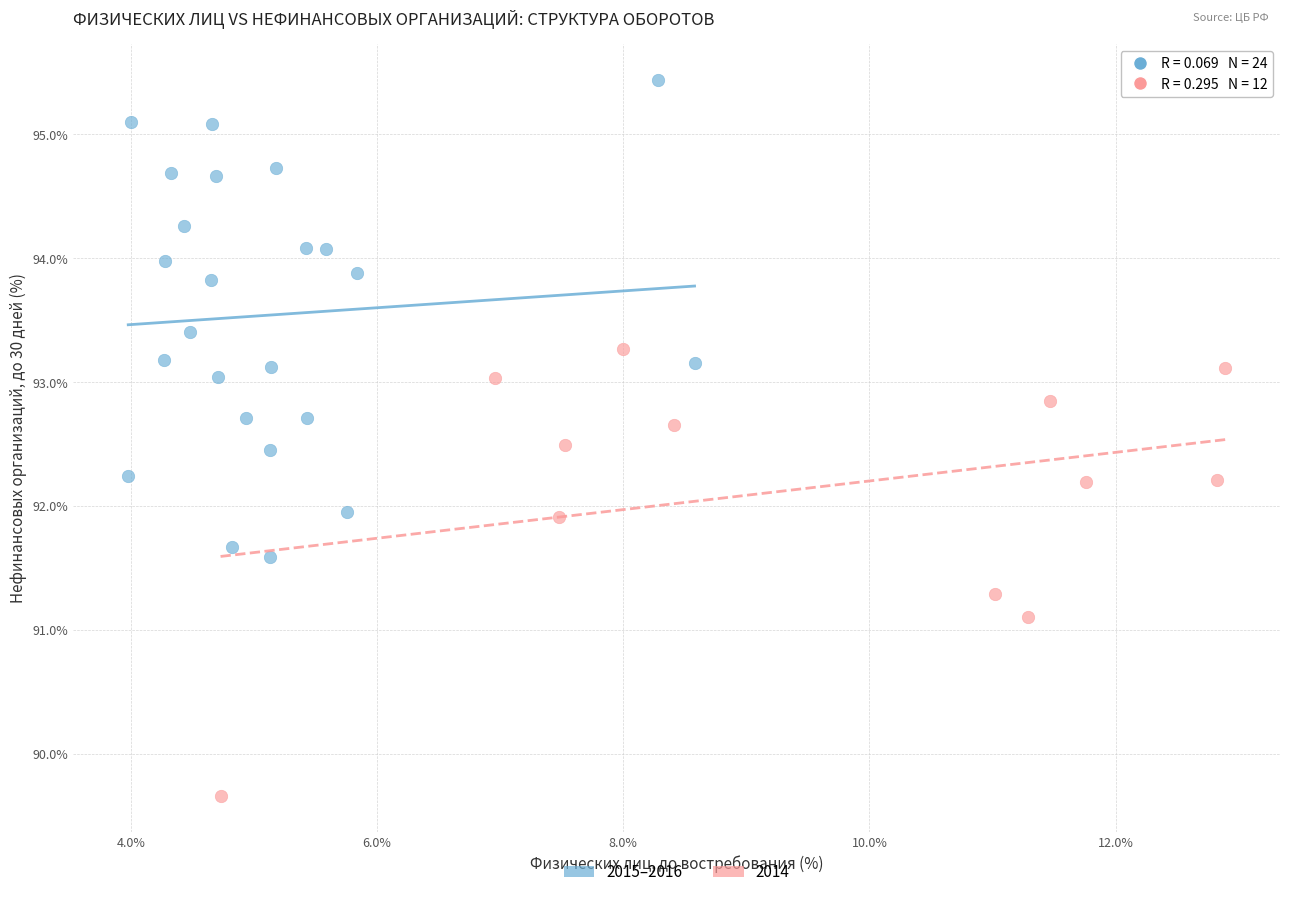

Which series reaches the maximum Y coordinate?

2015–2016